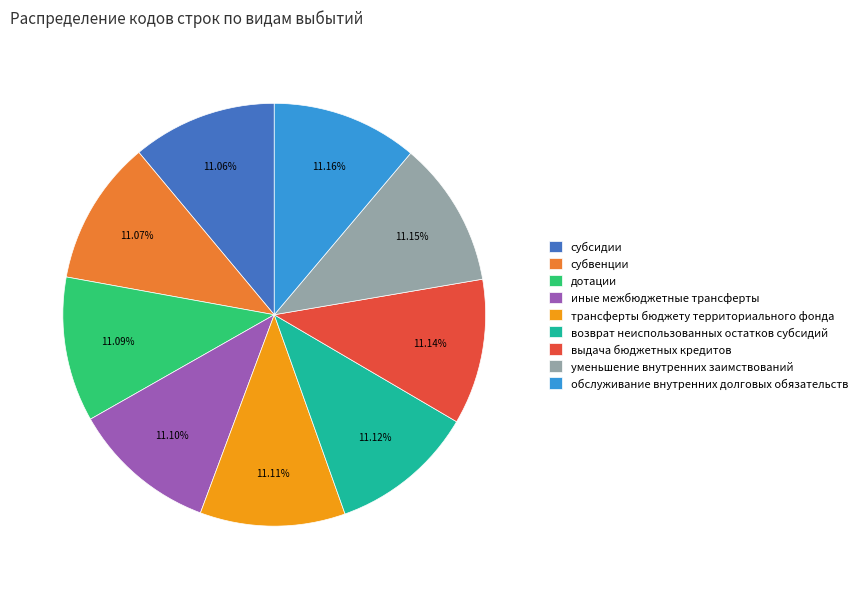

Is there a majority slice in this chart?

No